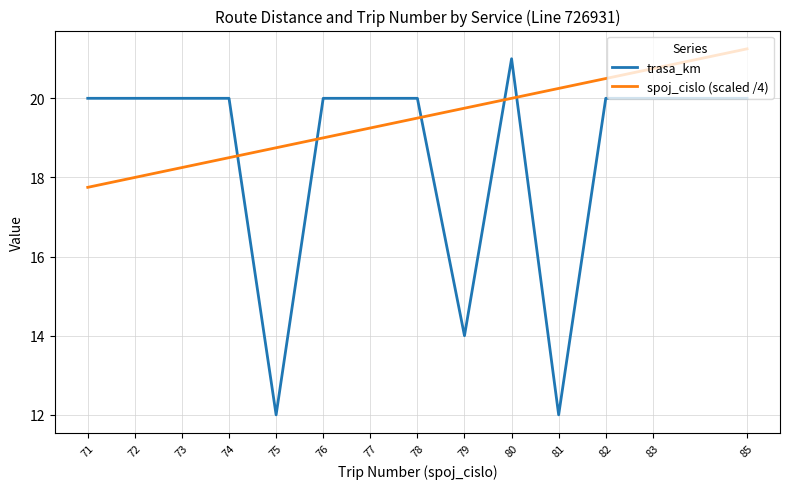

What is the total value across all series at 76?

39.0